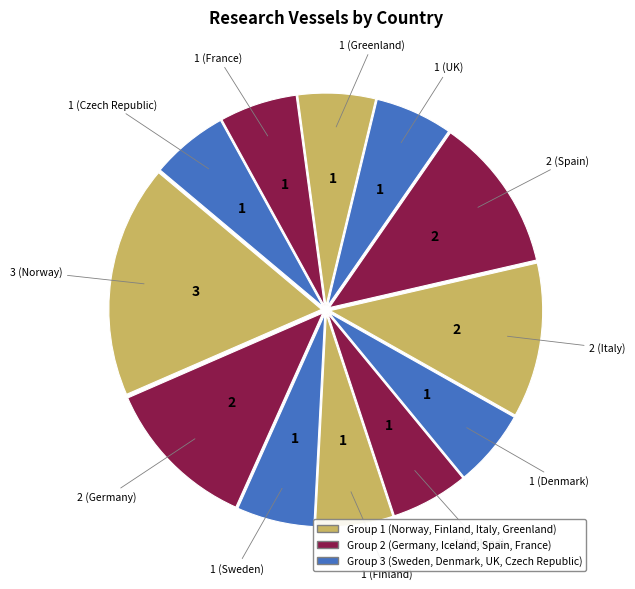

Count the number of slices in the pie.

12